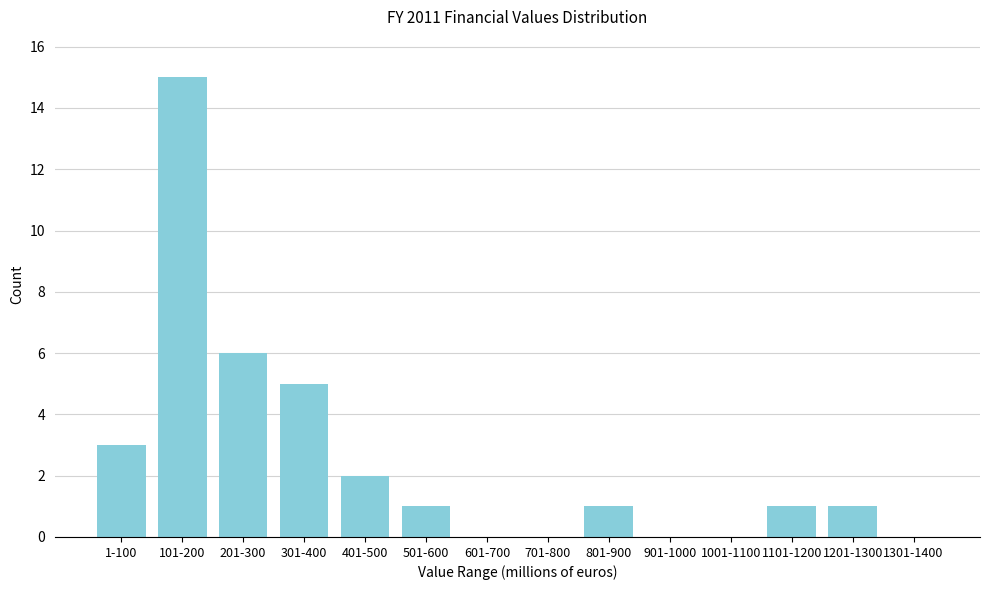

Reading left to right, extract all data points from this chart.

1-100=3	101-200=15	201-300=6	301-400=5	401-500=2	501-600=1	601-700=0	701-800=0	801-900=1	901-1000=0	1001-1100=0	1101-1200=1	1201-1300=1	1301-1400=0